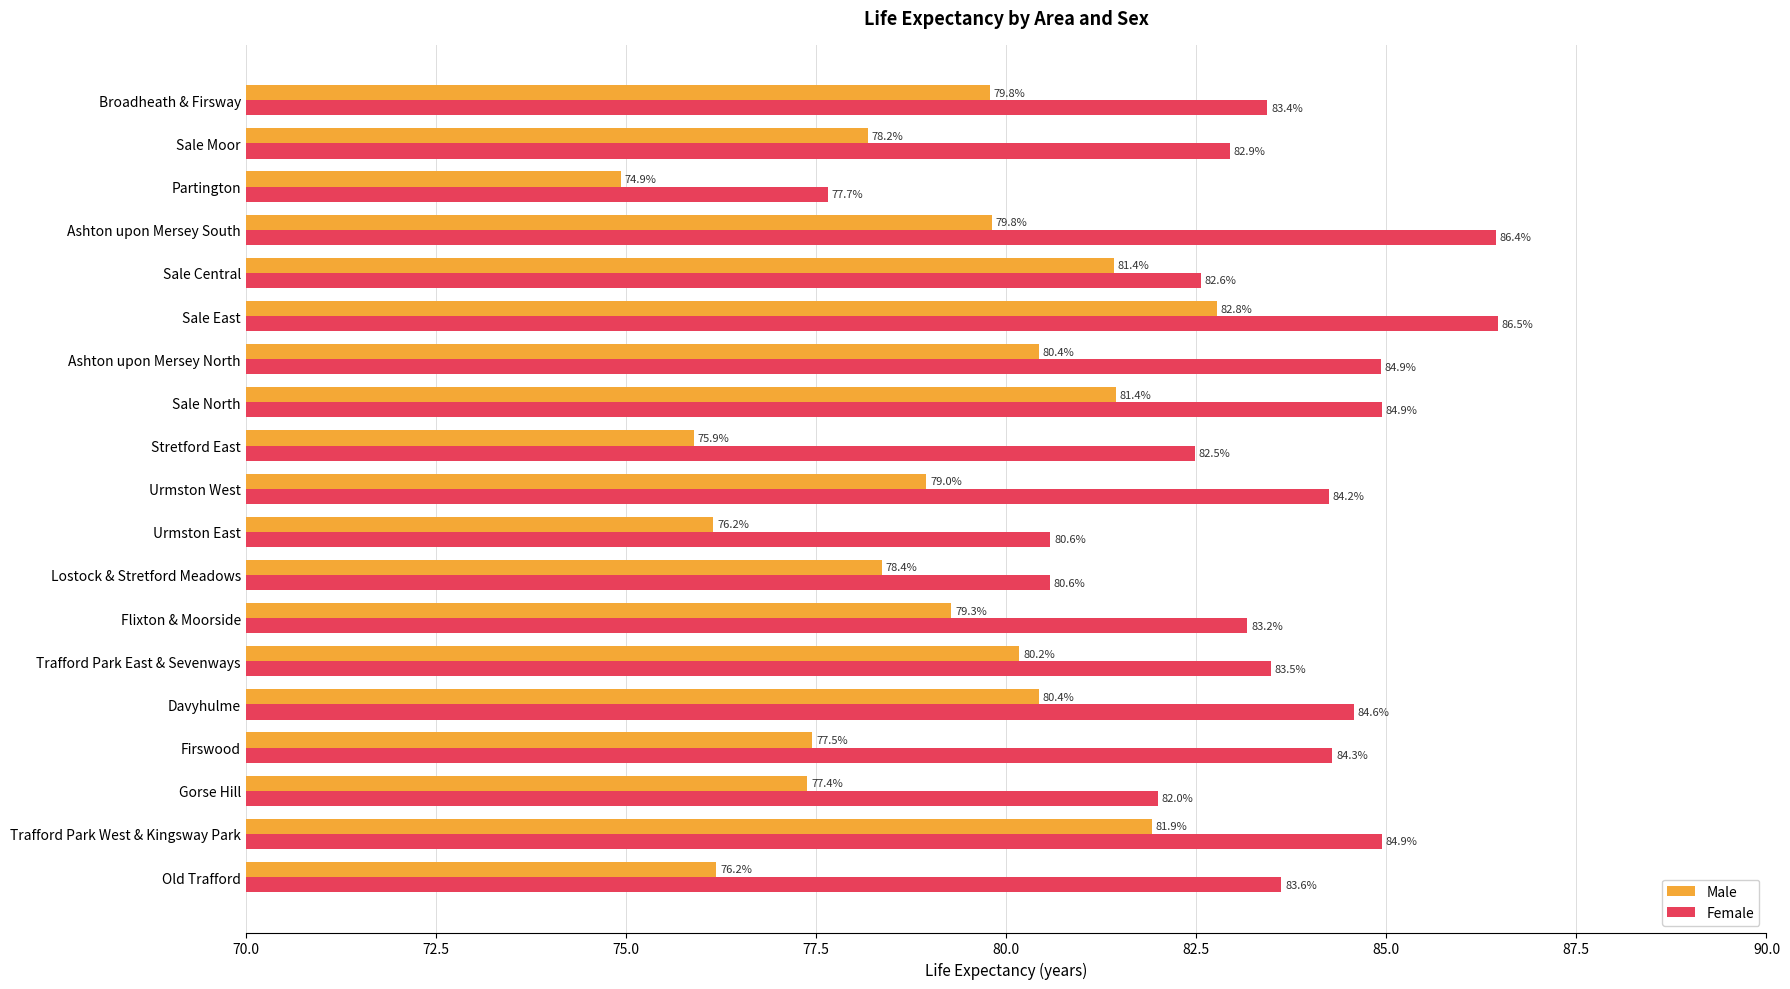

What is the minimum value shown in the chart?

74.9